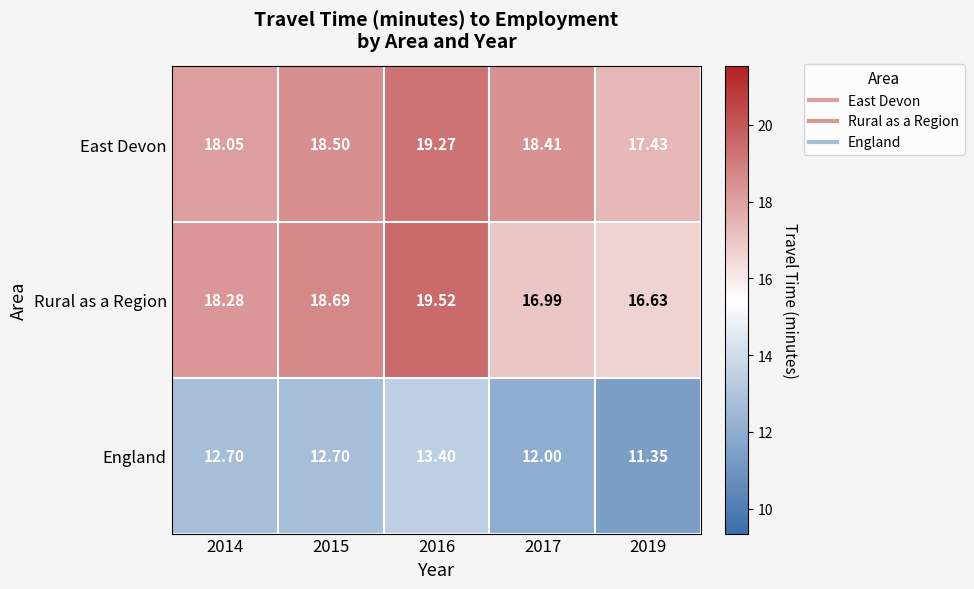

At which category is the sum across all series the highest?

2016